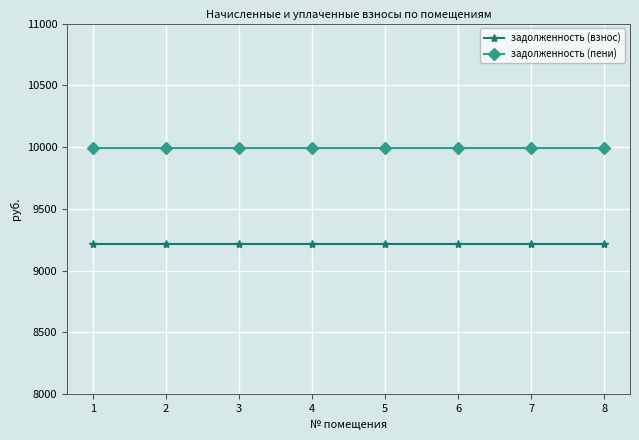

What is the spread (max minus min) of values at 3?

777.6